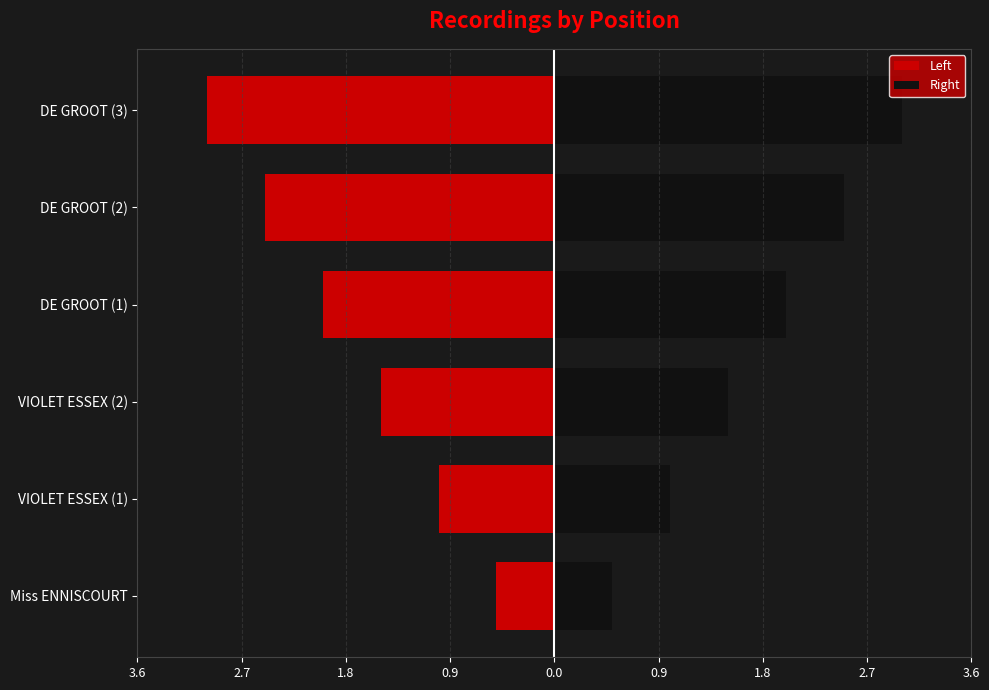

Which series has the largest range (max minus min)?

Left